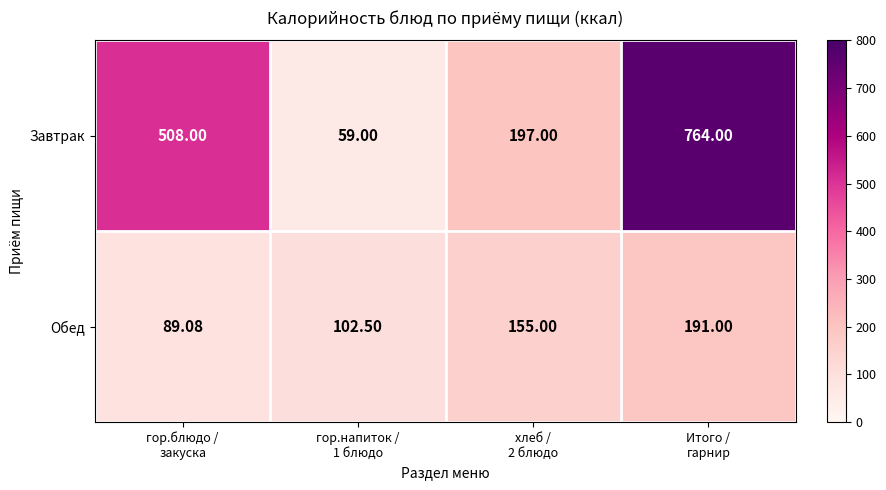

Which series has the largest total across all categories?

Завтрак